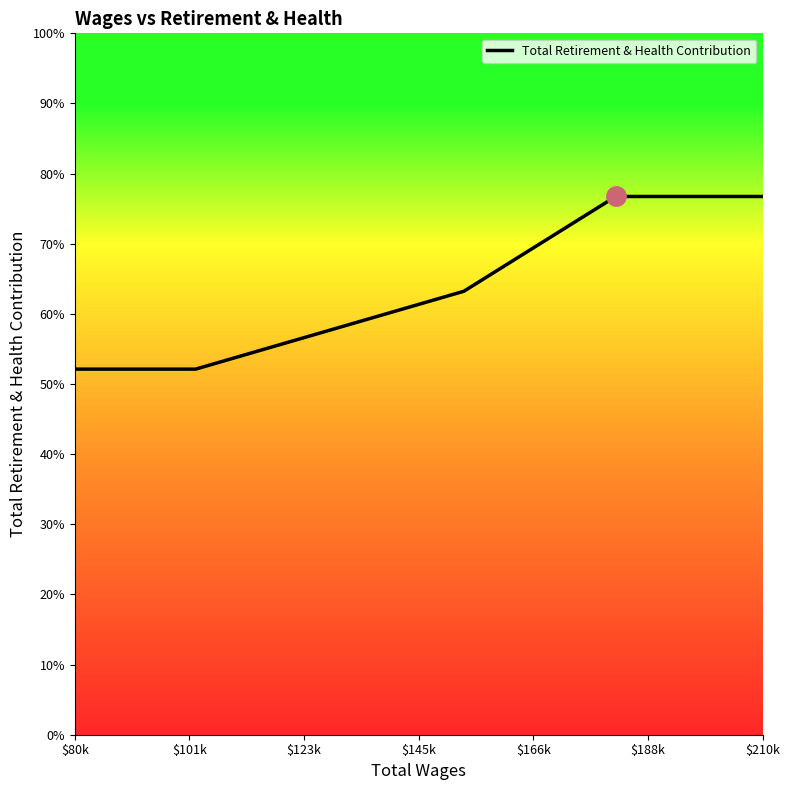

At which label does the data first exceed 41097?

$145k